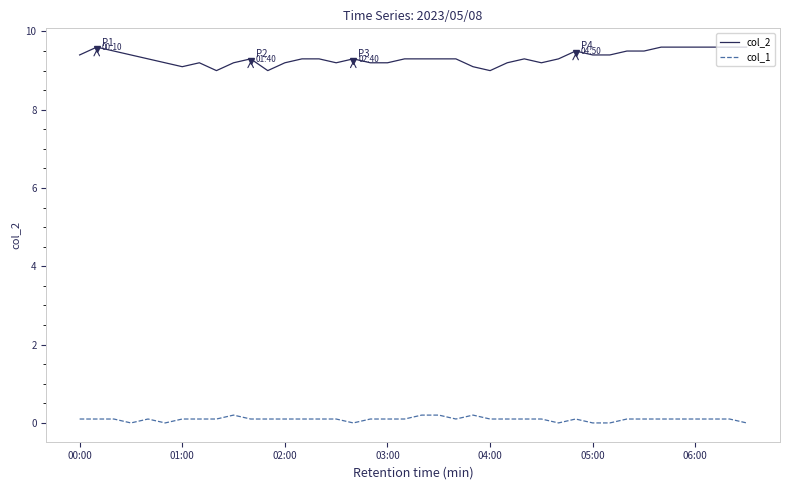

True or false: col_2 and col_1 intersect in this chart.

False